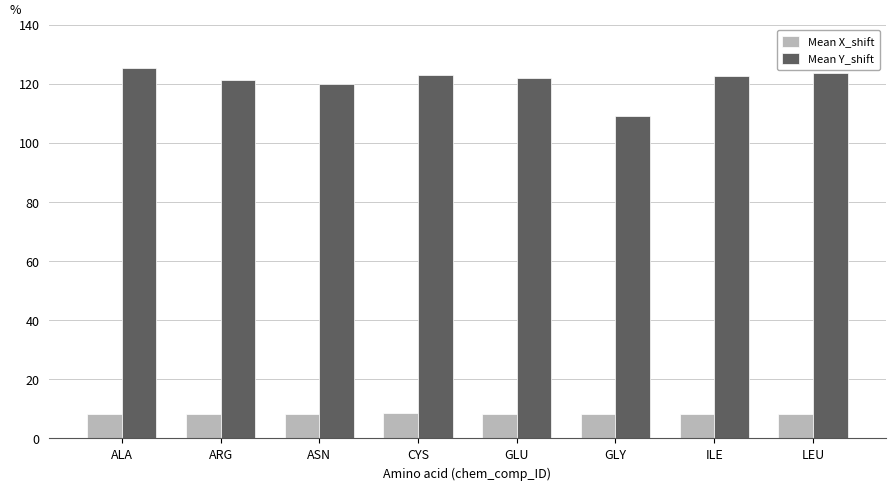

How many groups of bars are there?

8